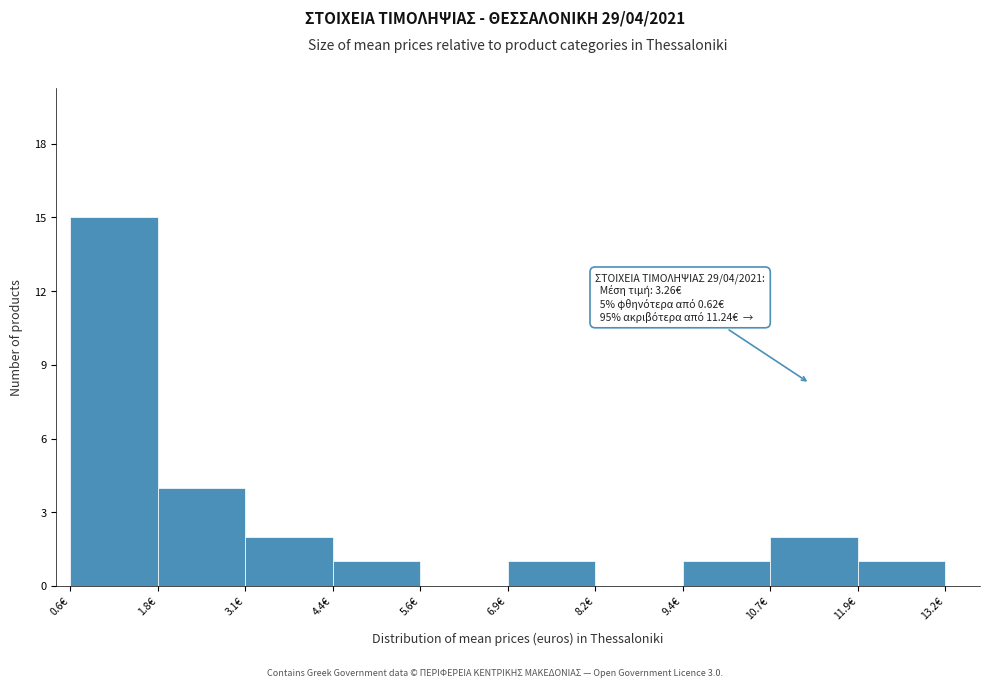

Over which range of the x-axis is the bar tallest?

0.6 to 1.8